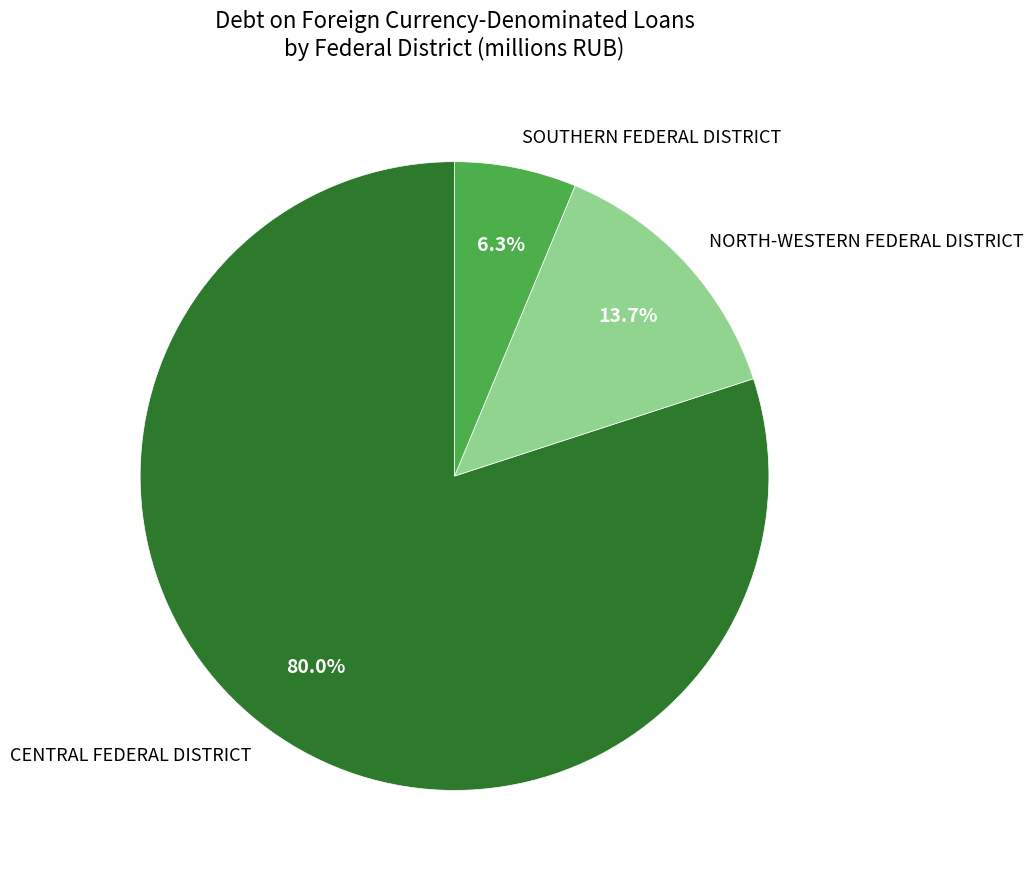

Which slice represents more than half of the pie?

CENTRAL FEDERAL DISTRICT